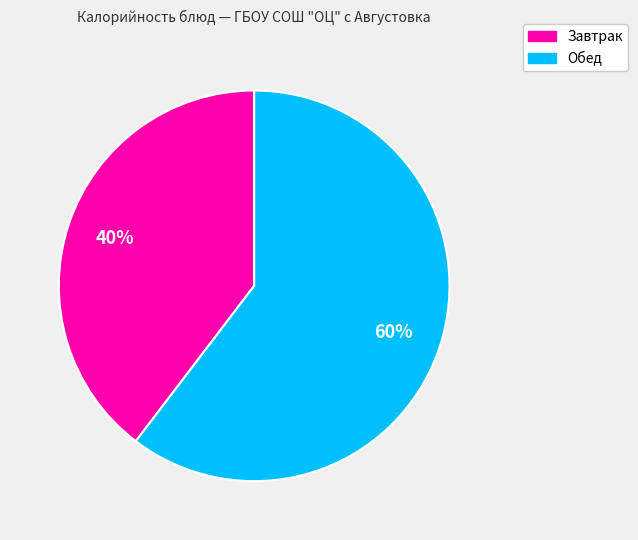

Which slice is the smallest?

Завтрак